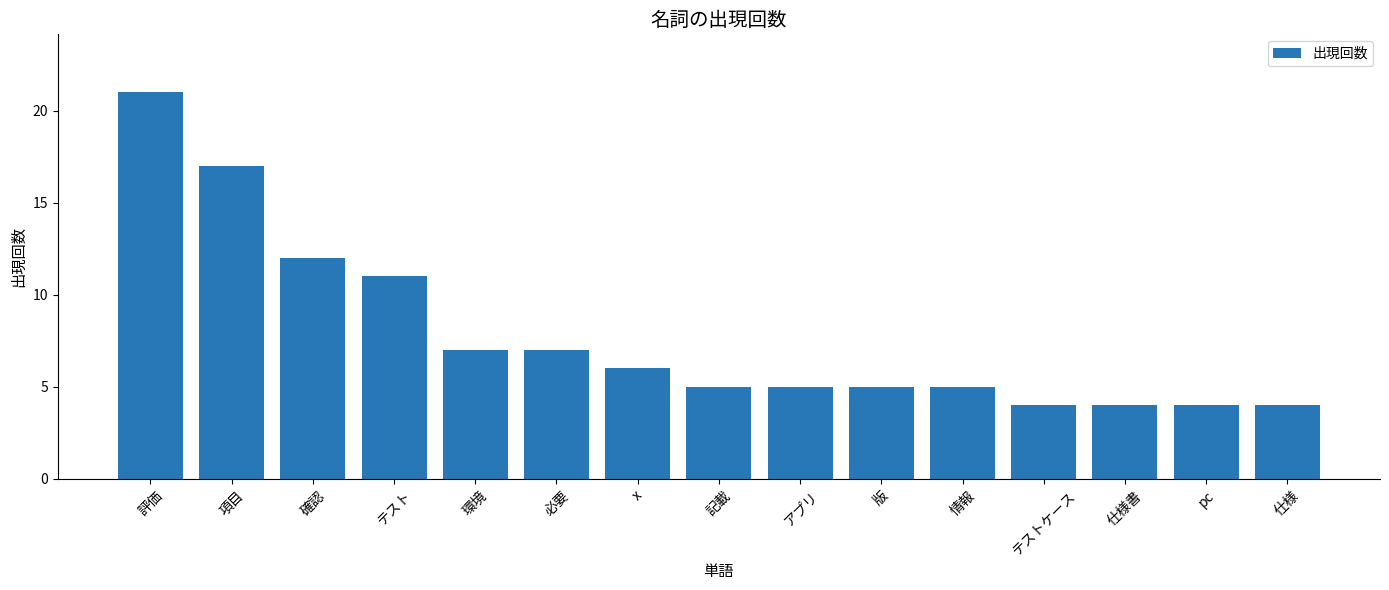

Which label corresponds to the largest value in the chart?

評価